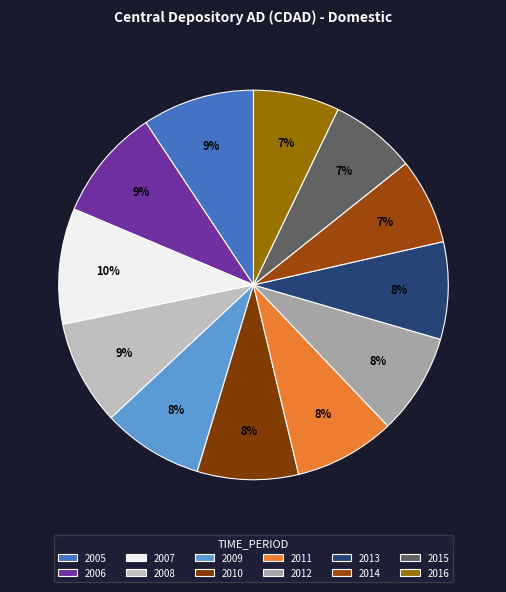

Which category has the smallest portion of the pie?

2014